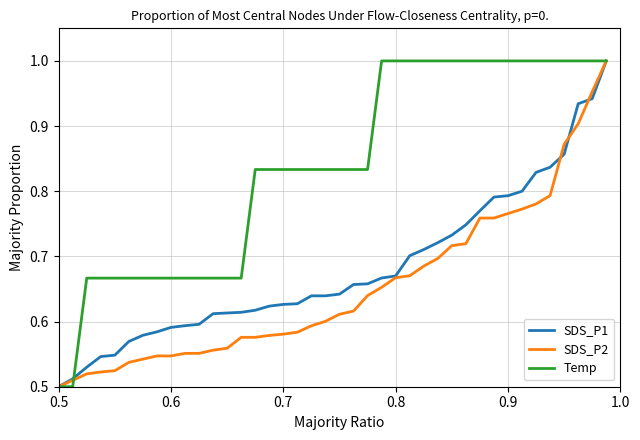

Which series has the largest total across all categories?

Temp